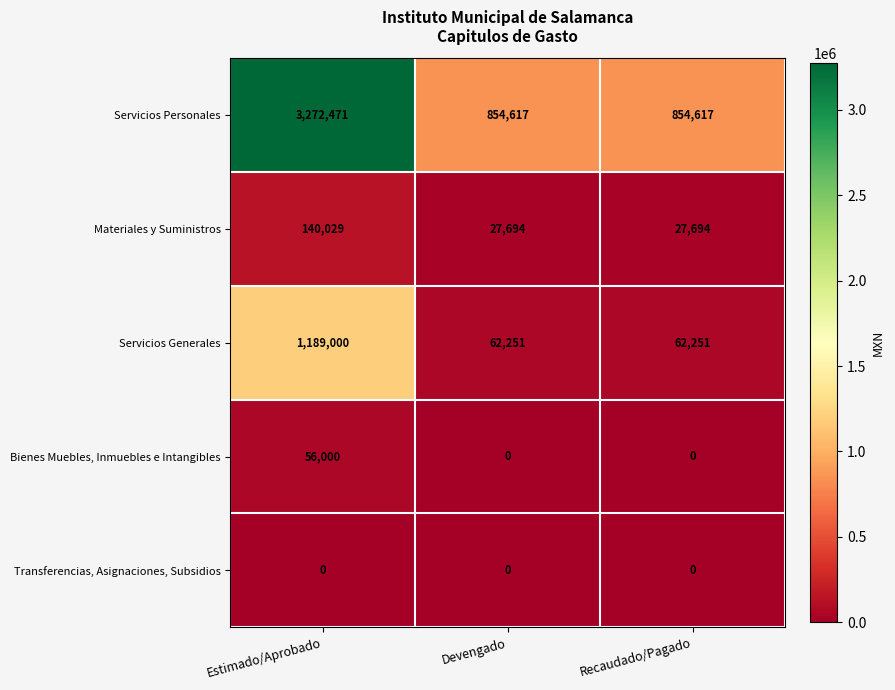

What is the spread (max minus min) of values at Devengado?

854617